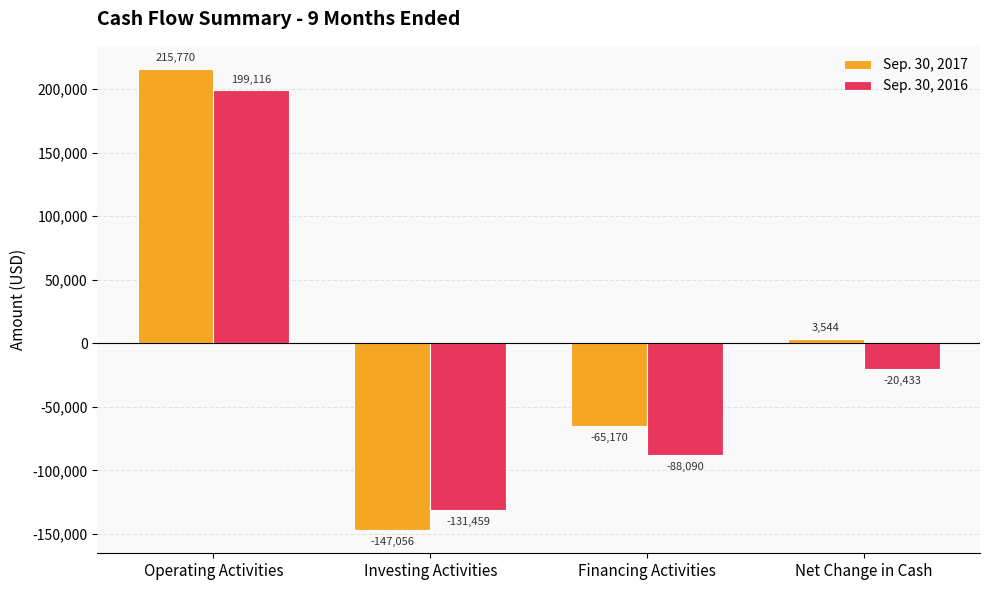

What is the total value across all series at Financing Activities?

-153260